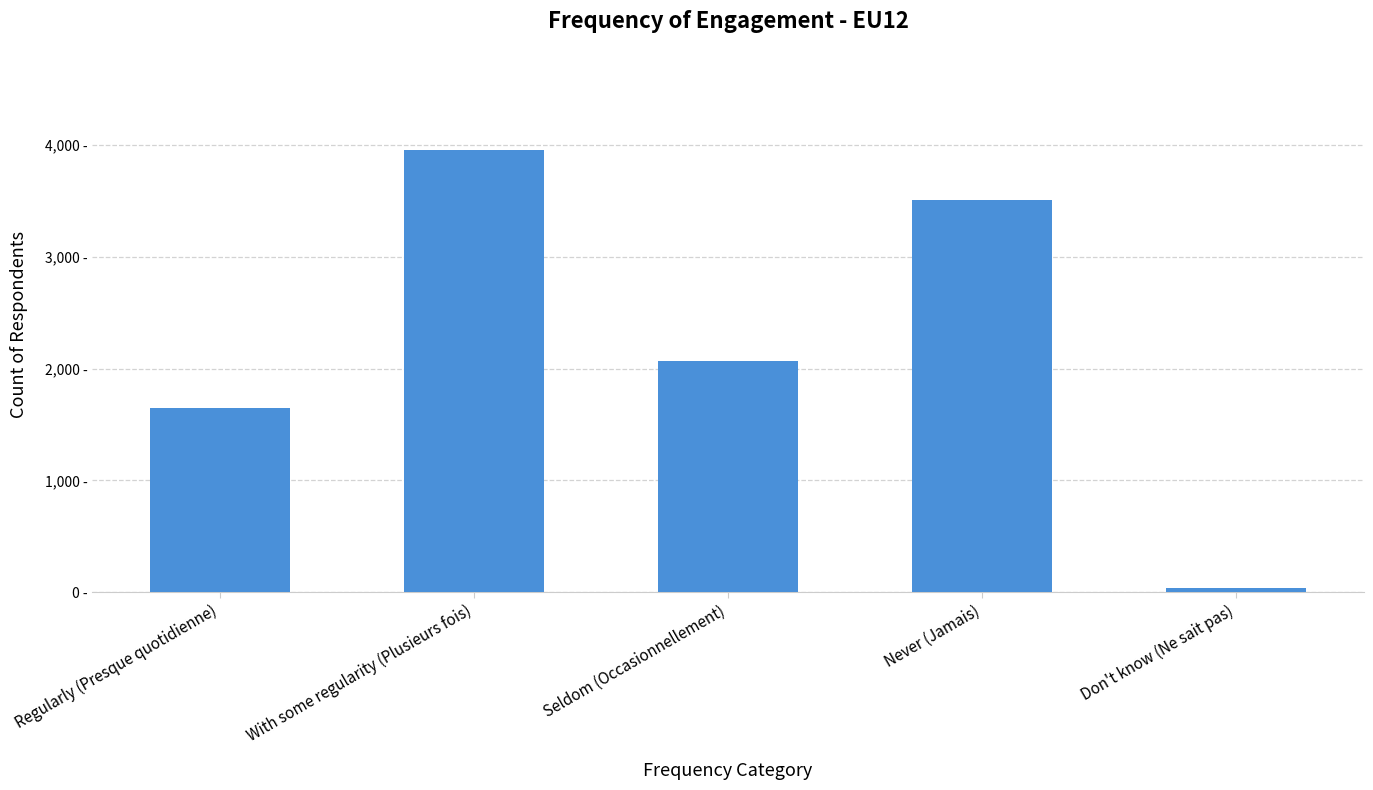

What is the value of the 5th bar from the left?

35